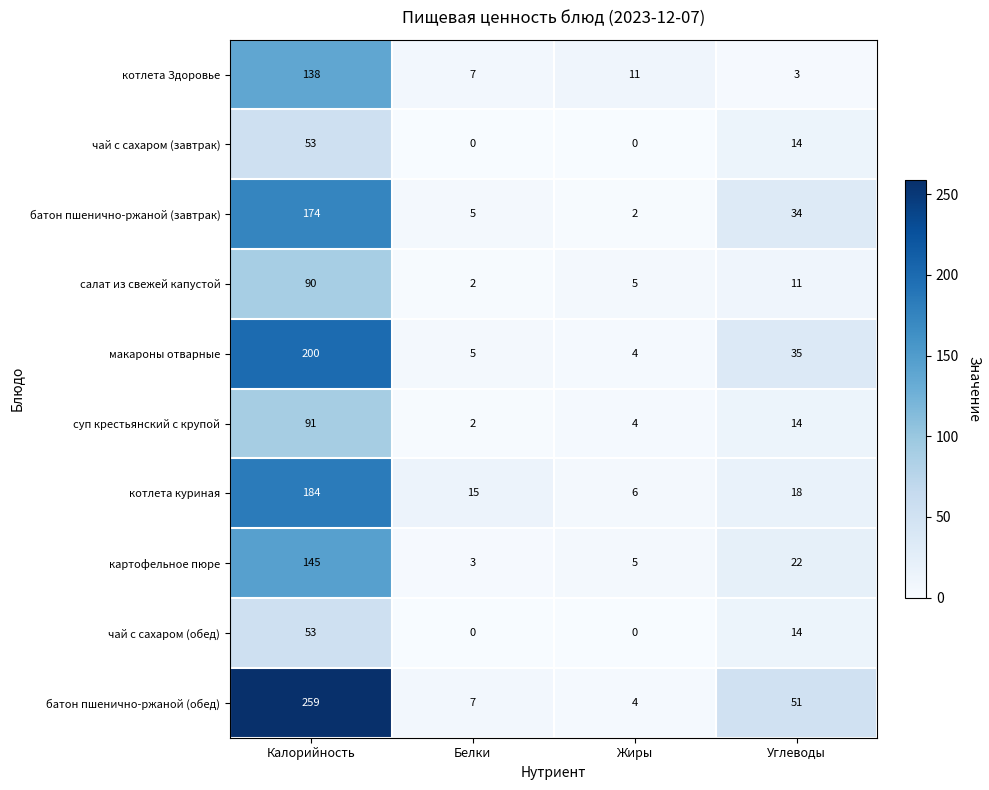

What is the difference between the highest and lowest values at Калорийность?

206